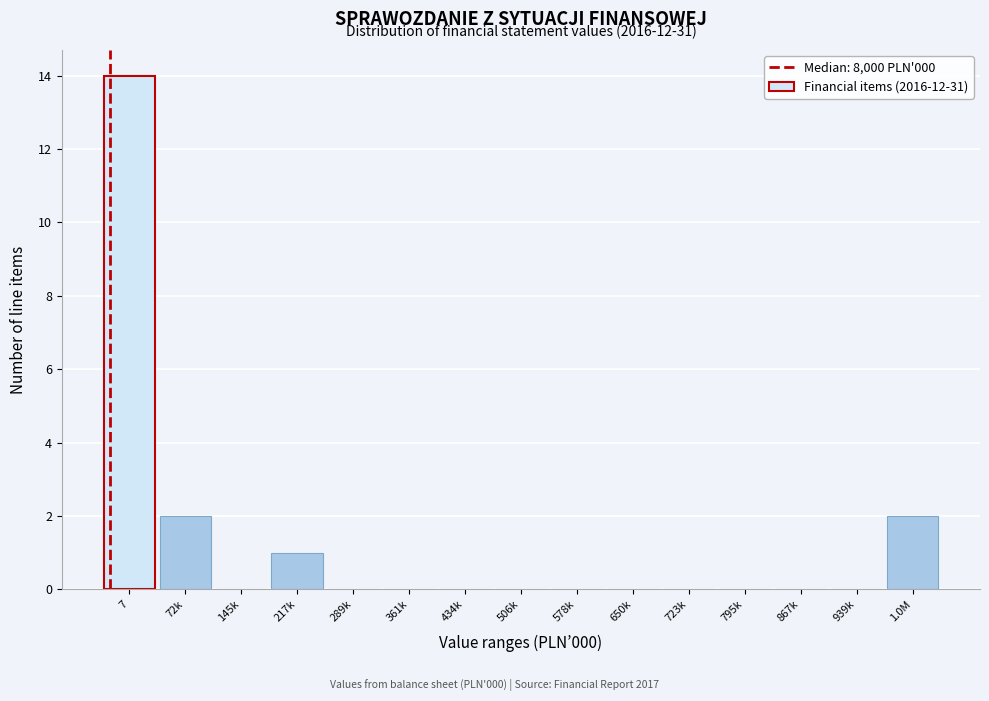

Reading left to right, what are all the values shown in this chart?

7=14	72k=2	145k=0	217k=1	289k=0	361k=0	434k=0	506k=0	578k=0	650k=0	723k=0	795k=0	867k=0	939k=0	1.0M=2